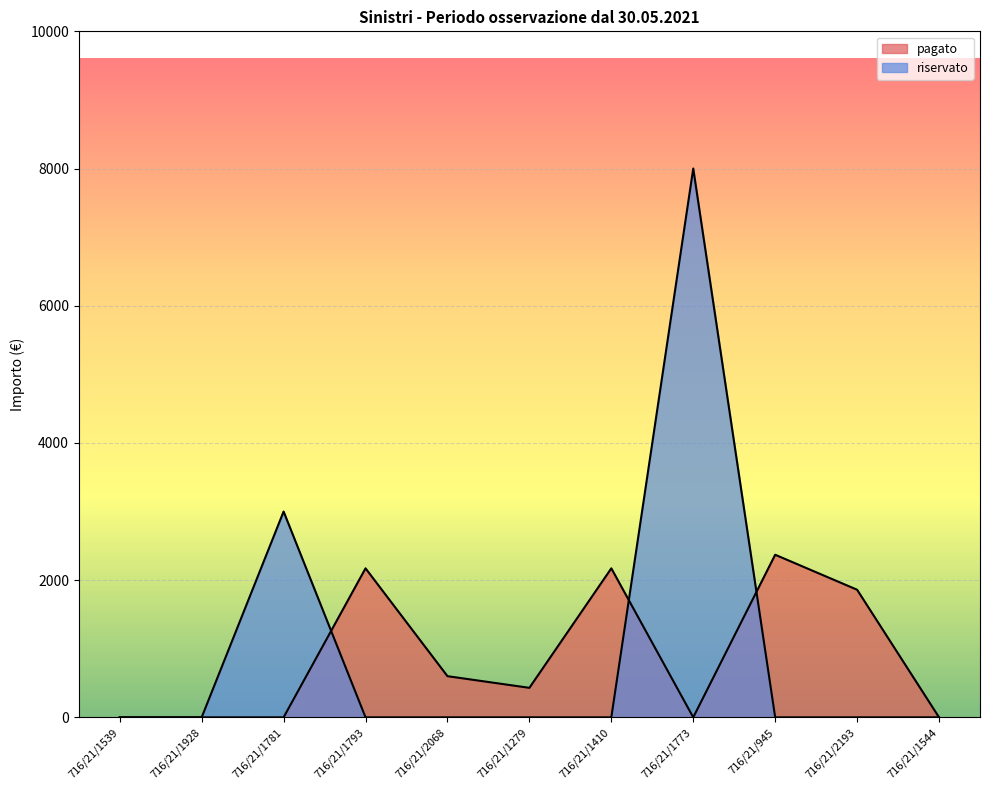

What is the total value across all series at 716/21/2193?

1860